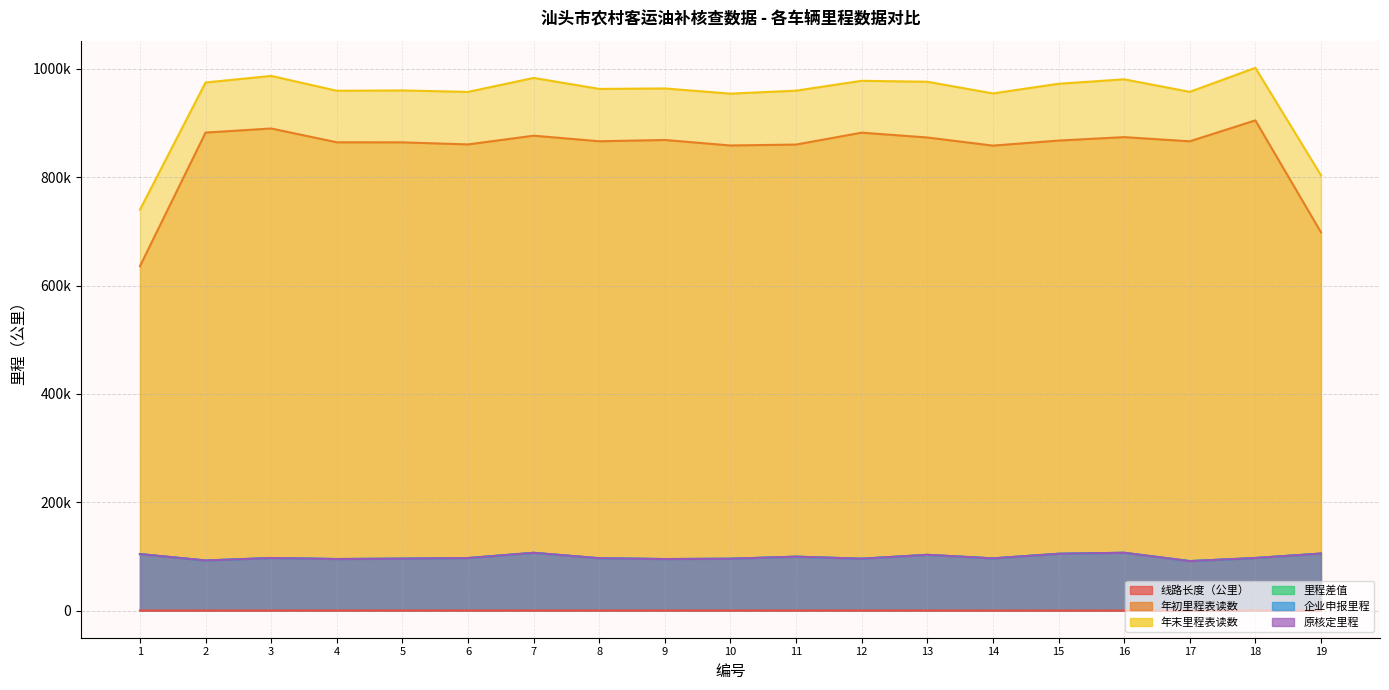

True or false: 企业申报里程 and 里程差值 cross at least once.

False